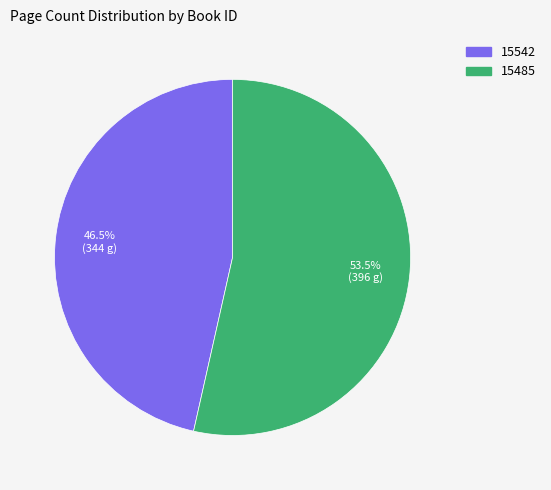

What portion of the pie excludes 15485?

46.5%